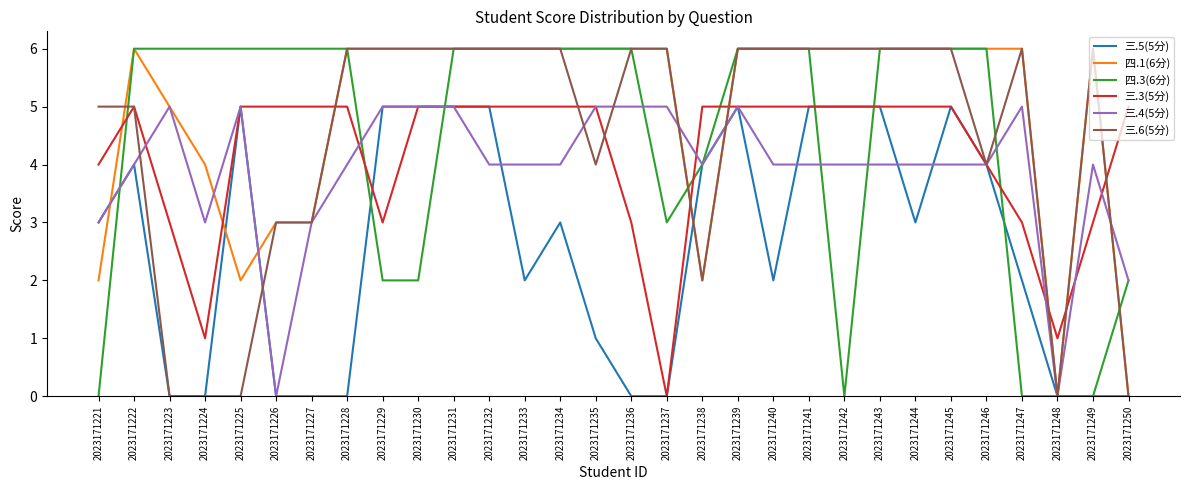

At which category does 三.4(5分) reach its first local peak?

2023171223